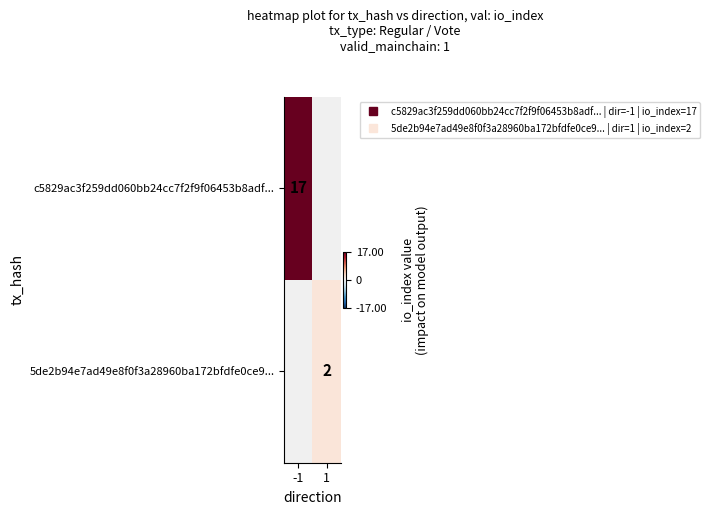

Rank the series by their average value, from highest to lowest.

c5829ac3f259dd060bb24cc7f2f9f06453b8adf..., 5de2b94e7ad49e8f0f3a28960ba172bfdfe0ce9...